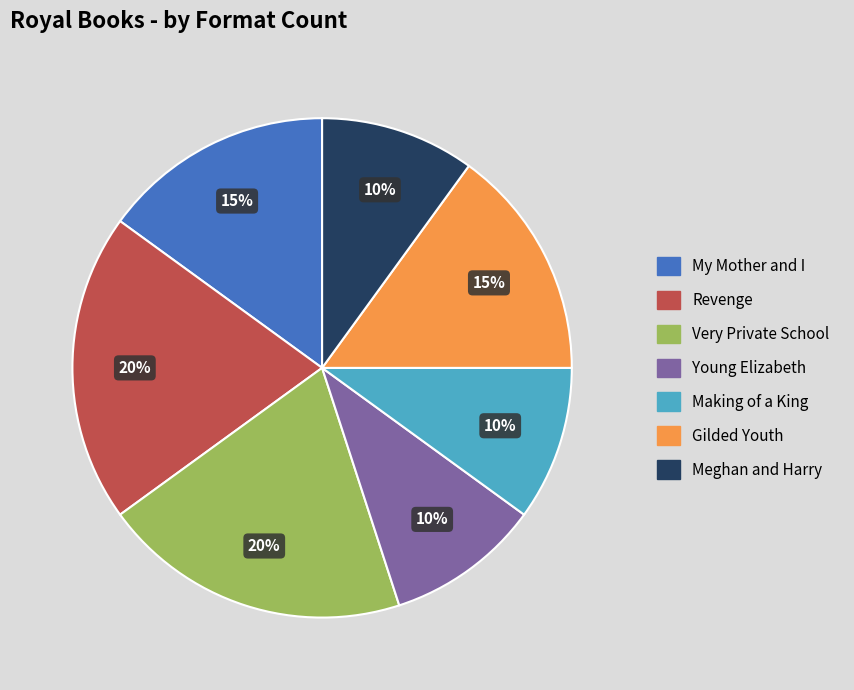

To the nearest percent, what is the average slice percentage?

14%